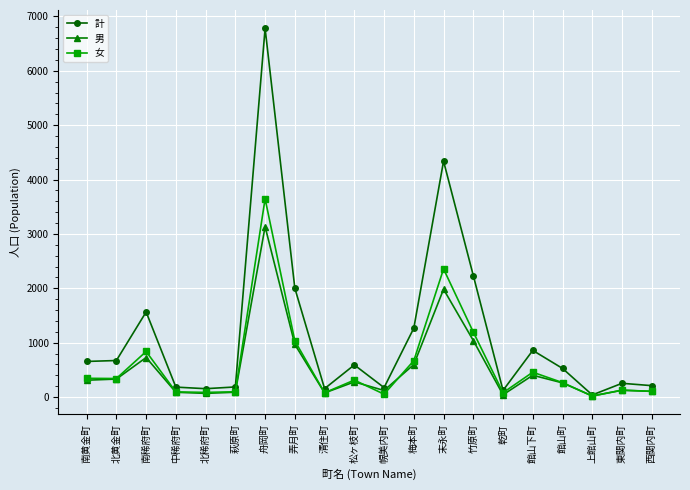

What position from the left is 梅本町?

12